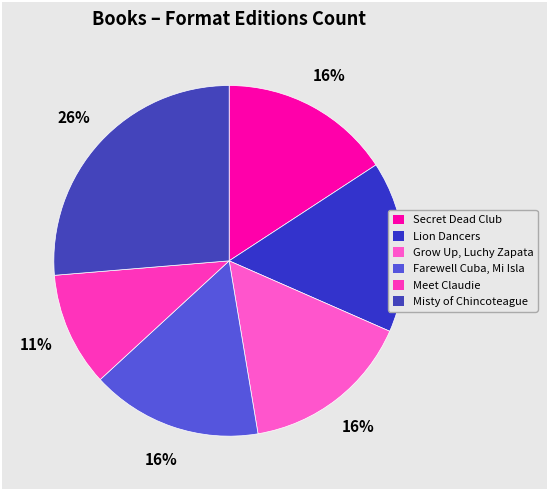

How many segments does this pie chart have?

6